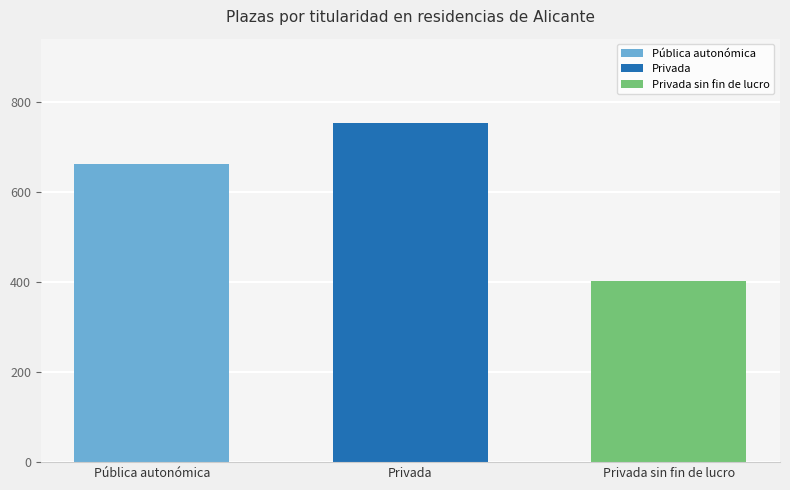

What value does the data have at Privada sin fin de lucro?

403